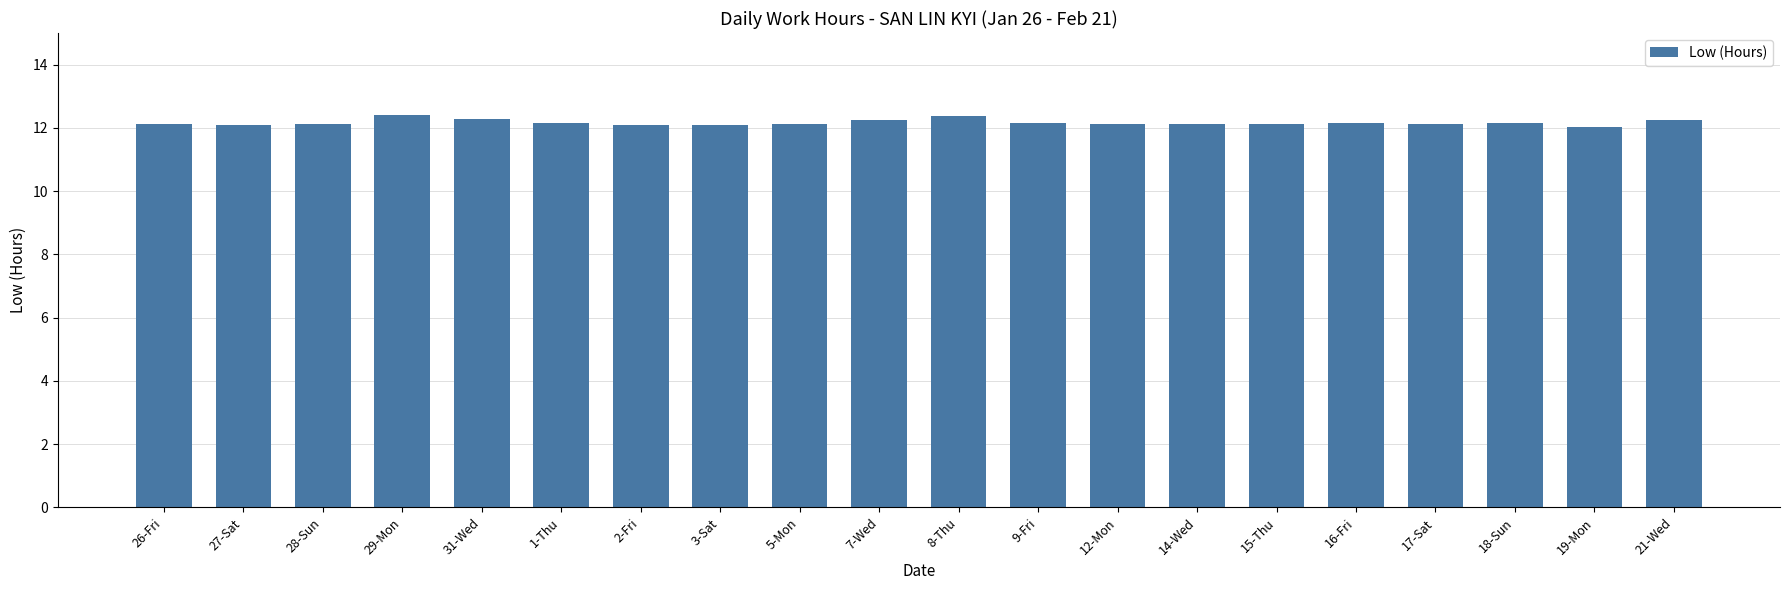

What is the value of the 18th bar from the left?

12.2